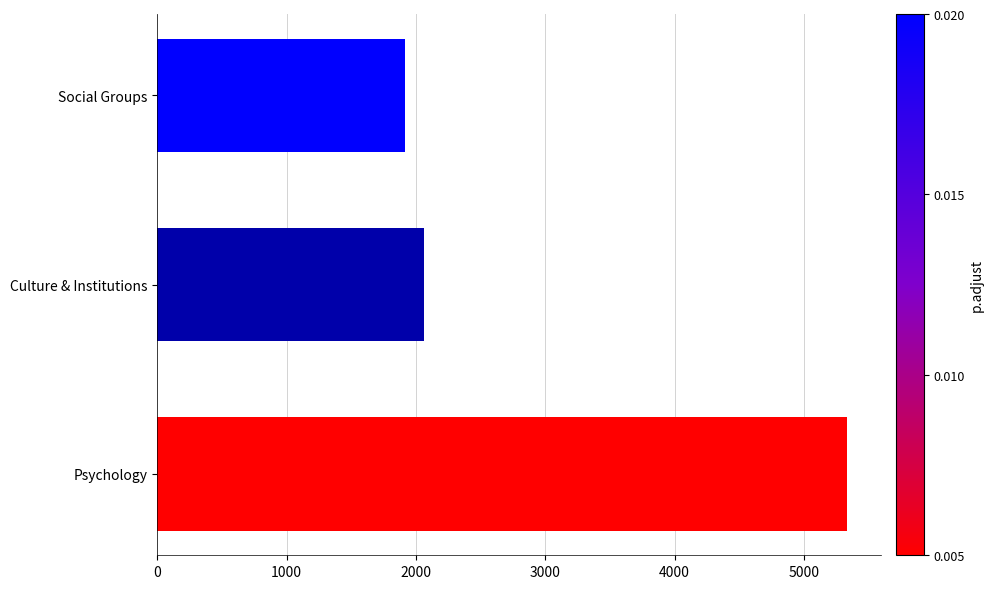

How many values are below 2063?

1